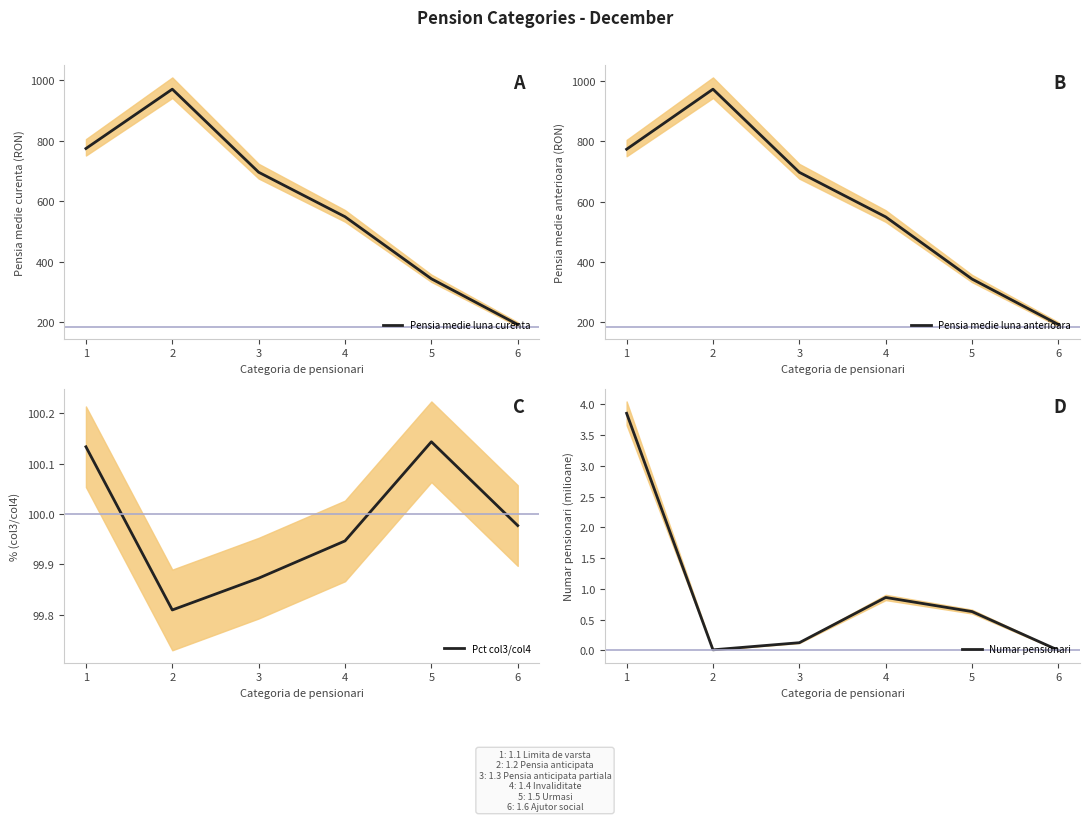

What is the difference between the maximum and minimum values in the Pensia medie luna curenta series?

777.6